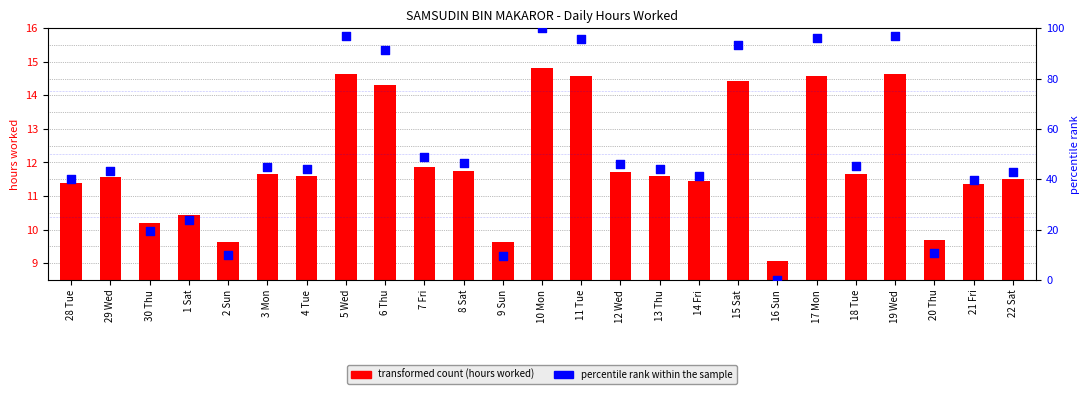

What are all the series names shown in the legend?

transformed count, percentile rank within the sample